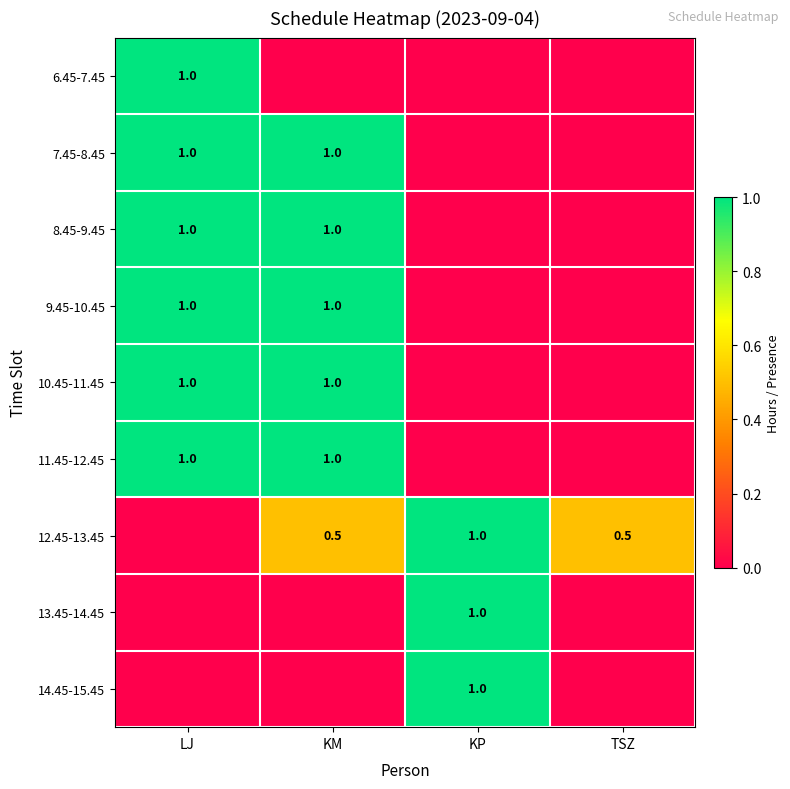

Is it true that 9.45-10.45 equals 0.7 at KM?

False